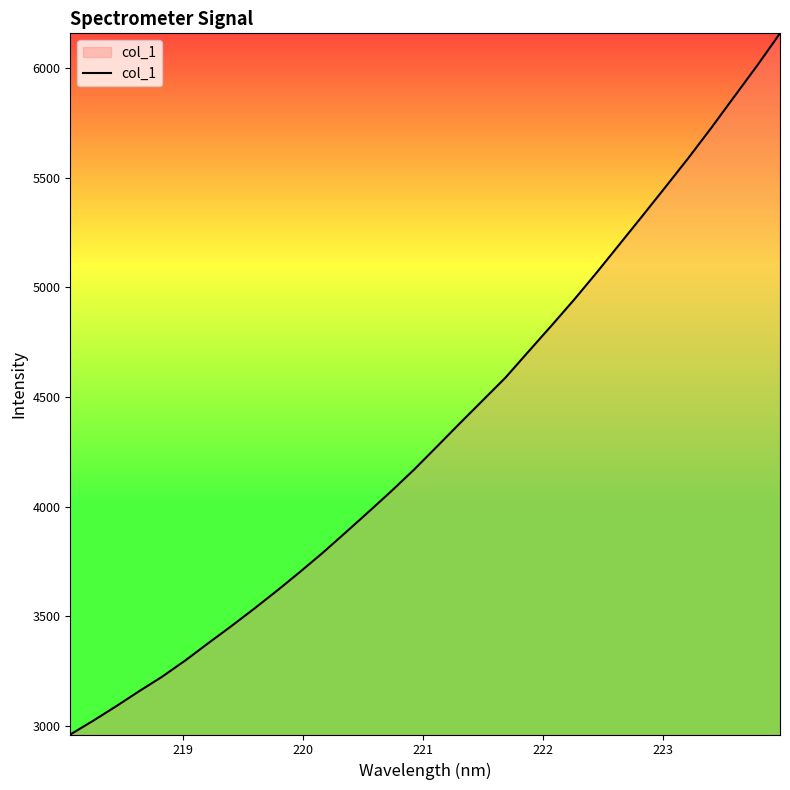

What is the difference between the maximum and minimum values?

3197.0